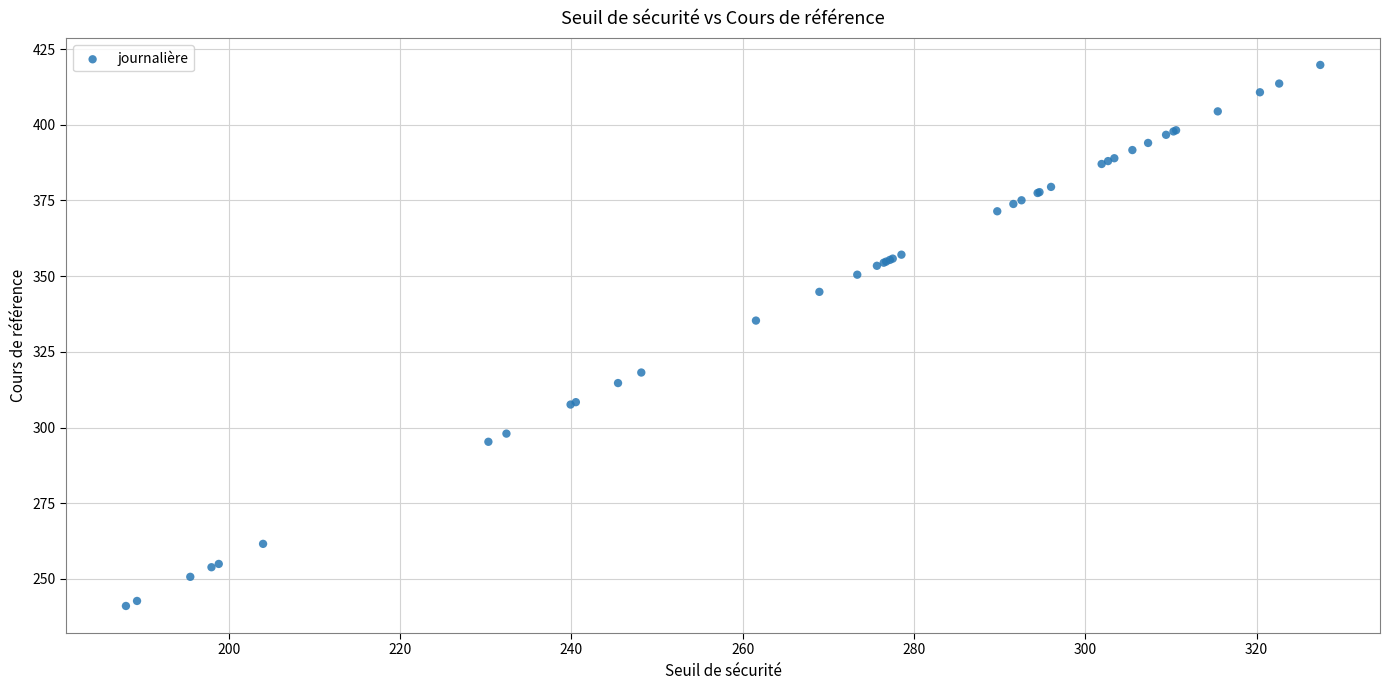

What Y value in the scatter plot is closest to 330?

335.3